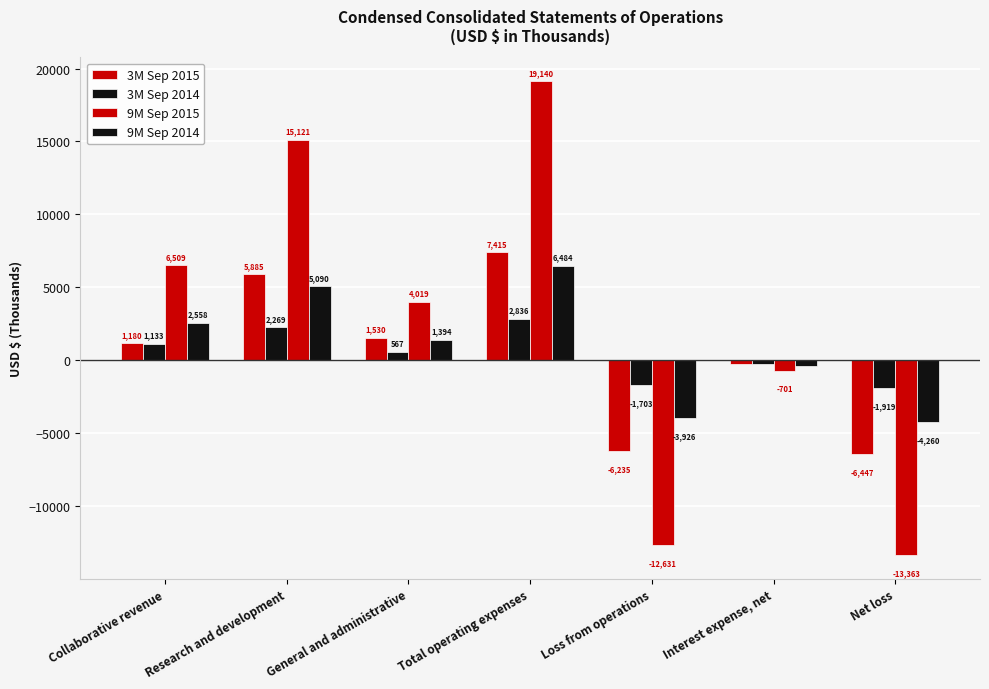

Which series has the largest total across all categories?

9M Sep 2015